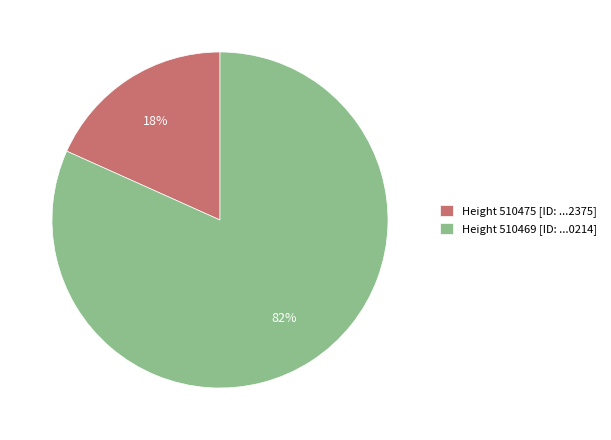

What percentage is the Height 510469 [ID: ...0214] slice, to the nearest percent?

82%